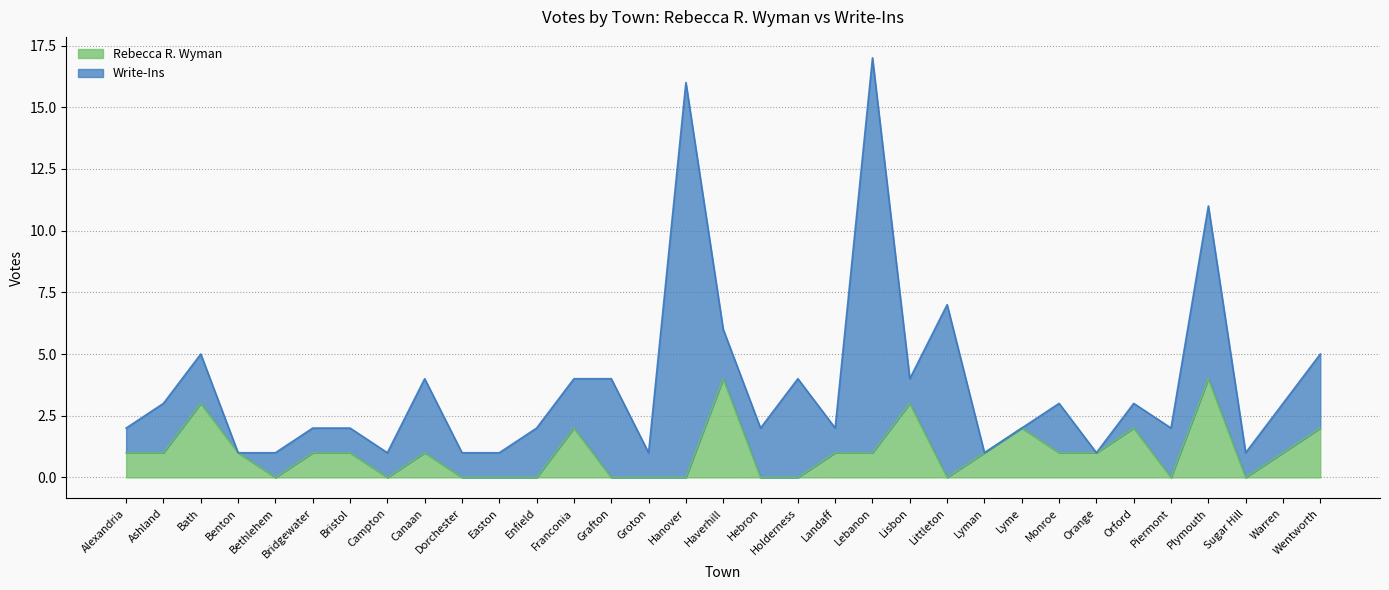

How many interior local valleys (lower than both neighbors) does the data have?

5